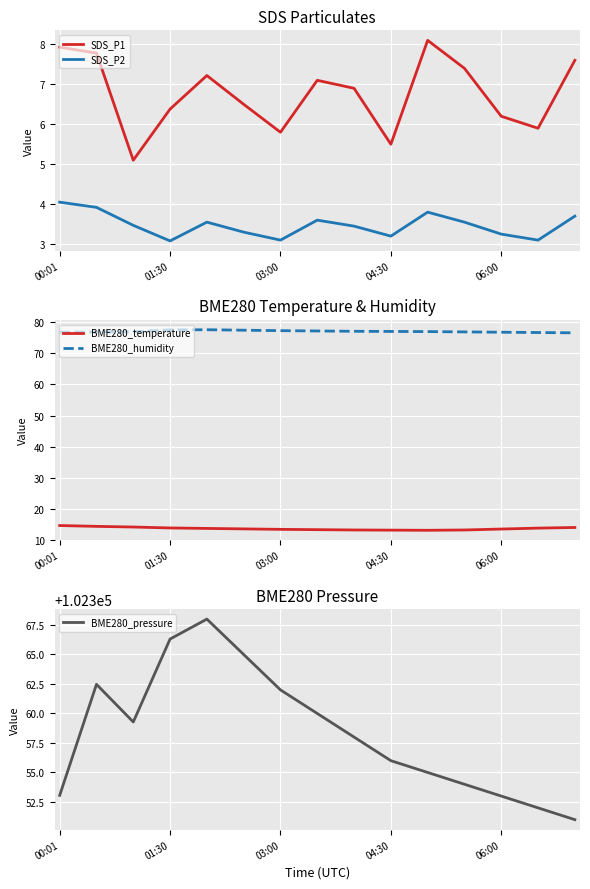

True or false: SDS_P1 and SDS_P2 intersect in this chart.

False